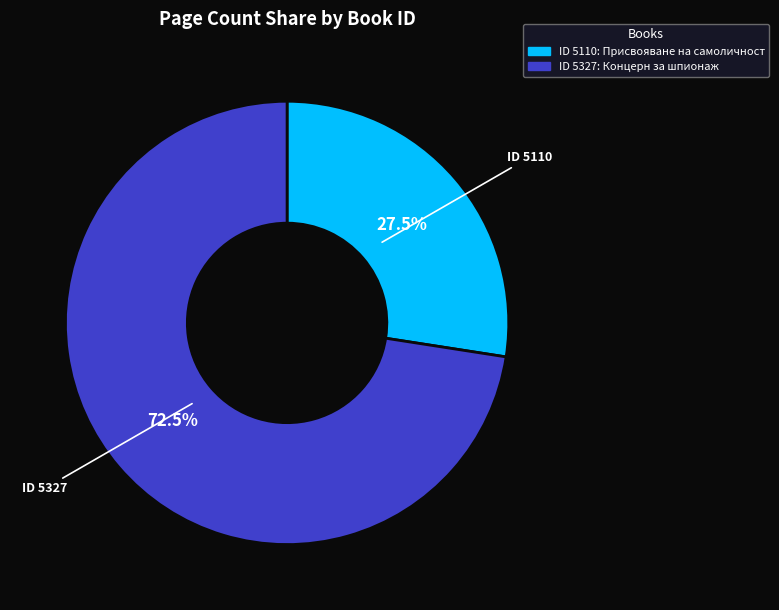

Is there a majority slice in this chart?

Yes